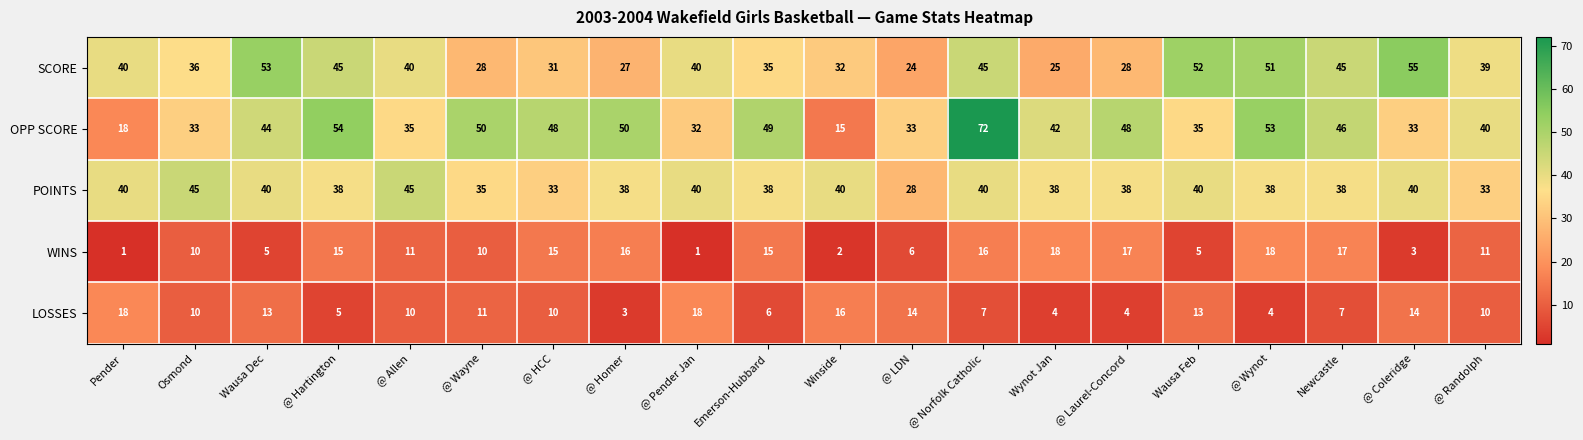

The LOSSES series shows 4 at Emerson-Hubbard. True or false?

False